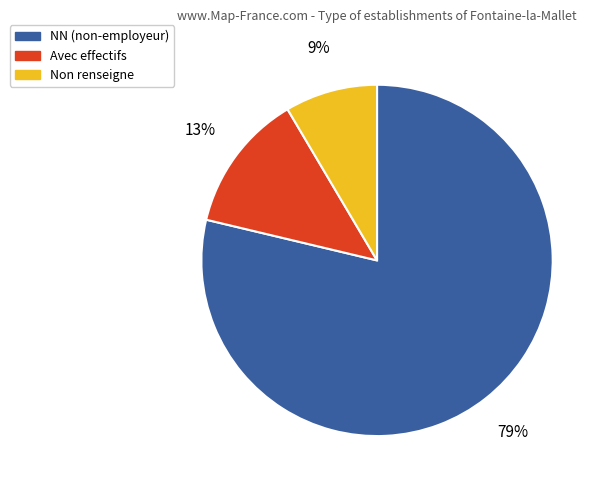

Do NN (non-employeur) and Avec effectifs together represent more than half of the pie?

Yes